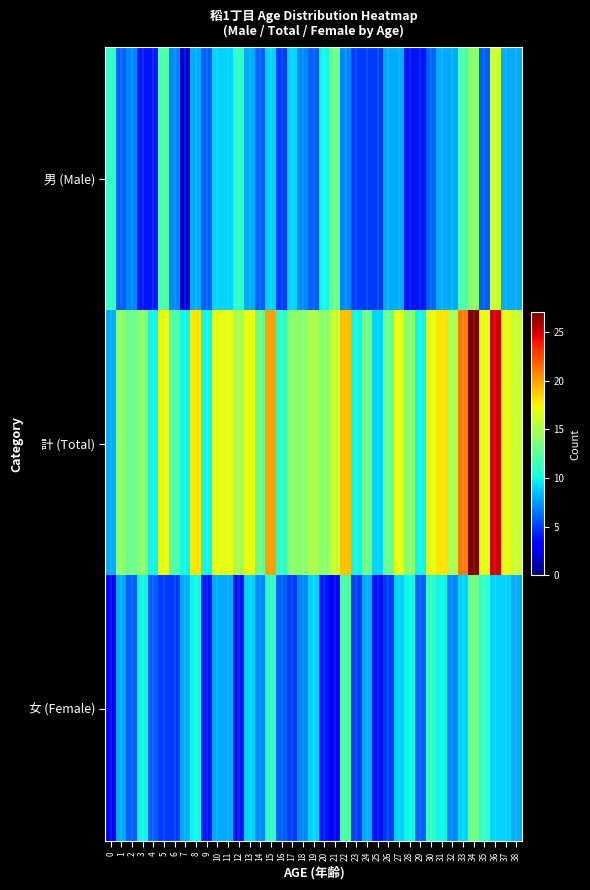

How many categories are shown in the chart?

39